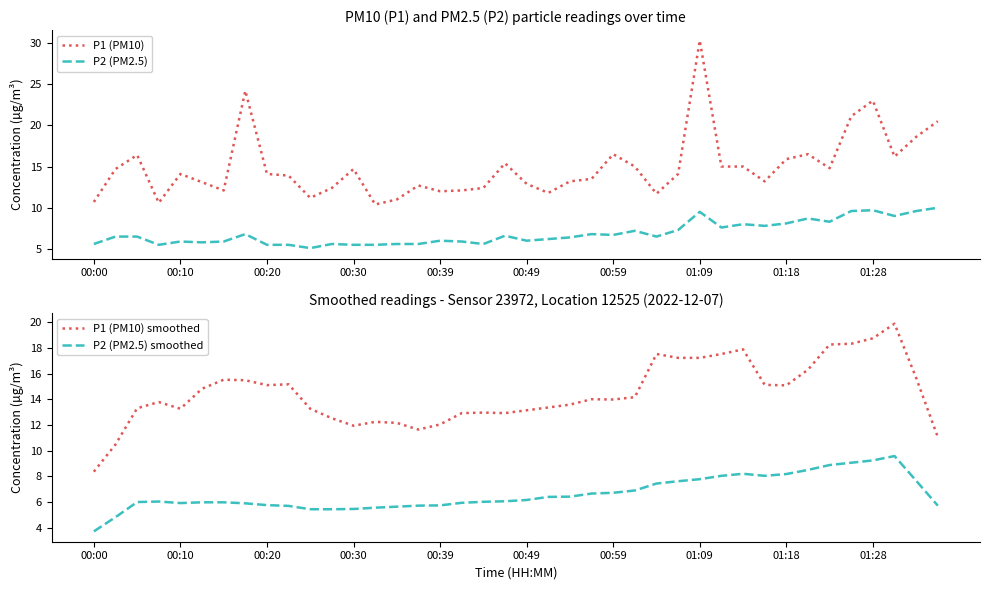

What is the difference between the maximum and minimum values in the P2 (PM2.5) series?

4.9